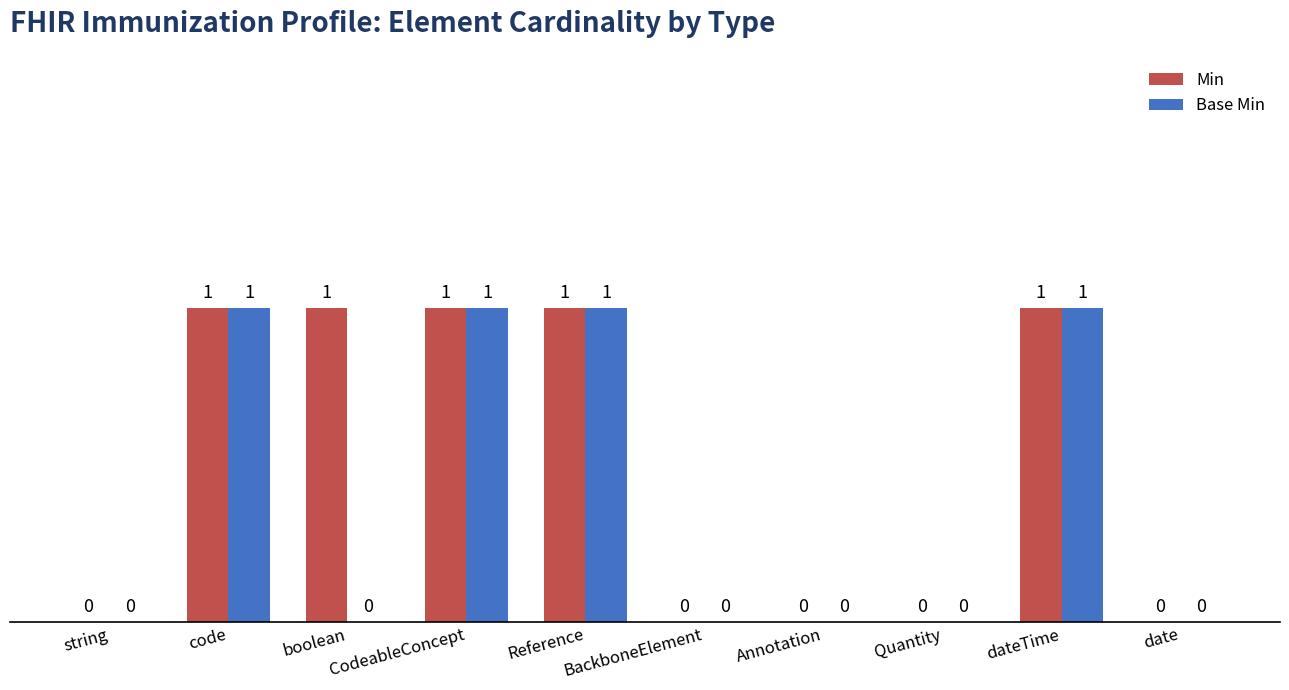

What are all the series names shown in the legend?

Min, Base Min